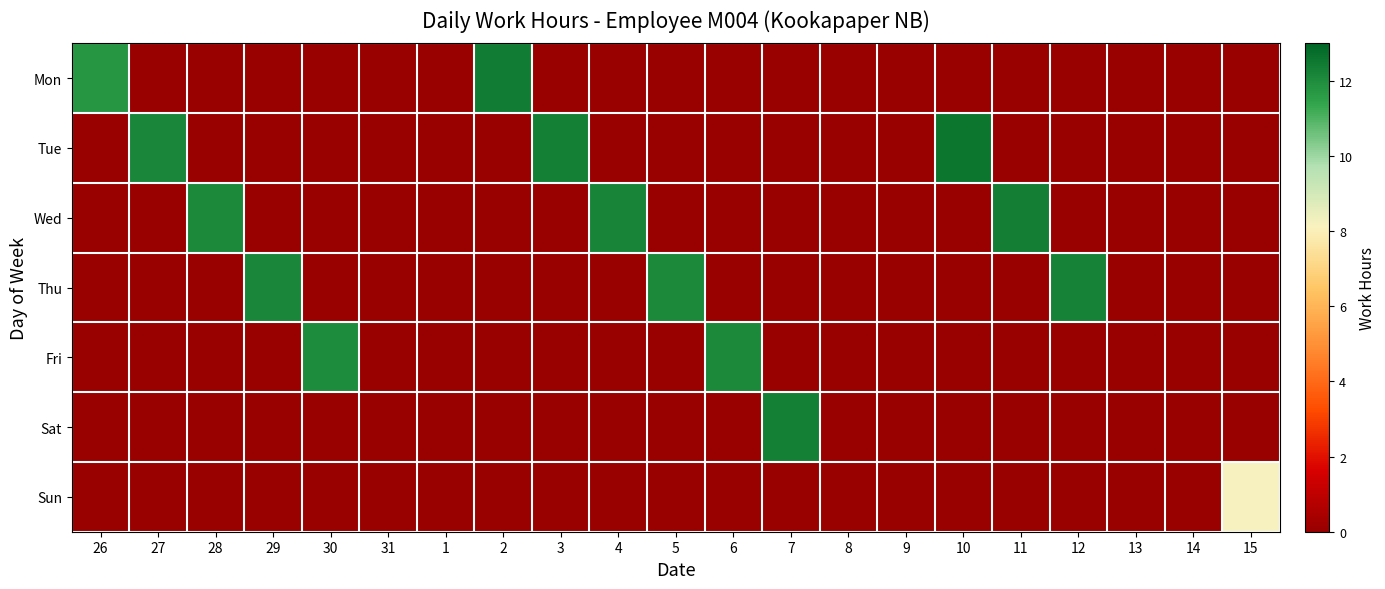

At how many categories does at least one series exceed 8?

15